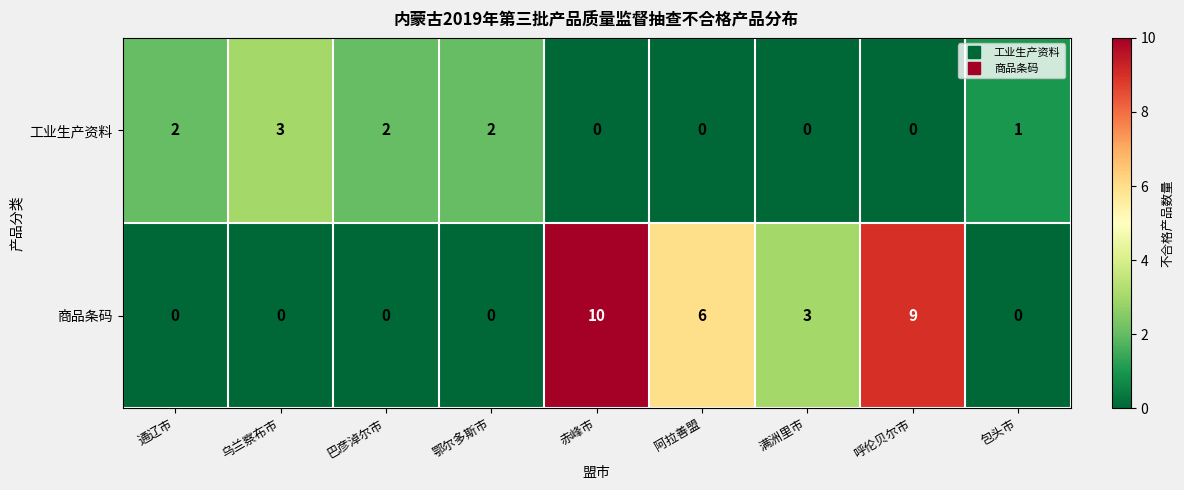

Rank the series by their maximum value, from lowest to highest.

工业生产资料, 商品条码